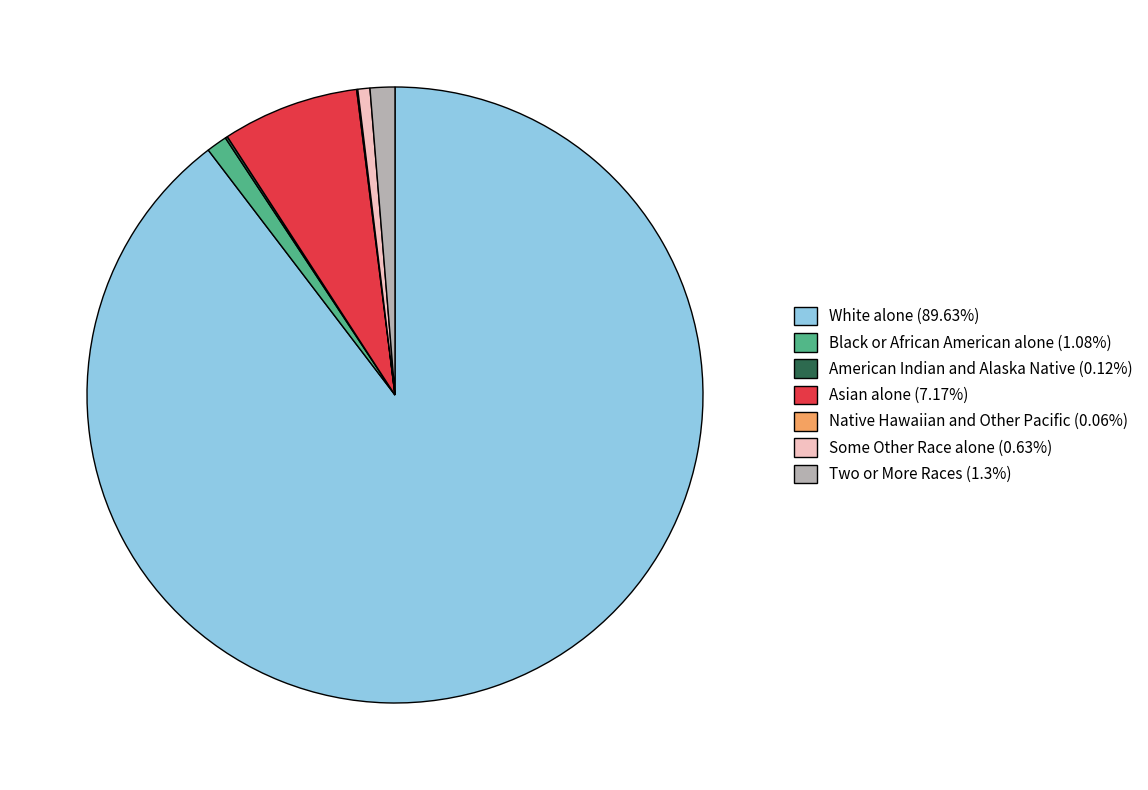

Which slice is the largest?

White alone